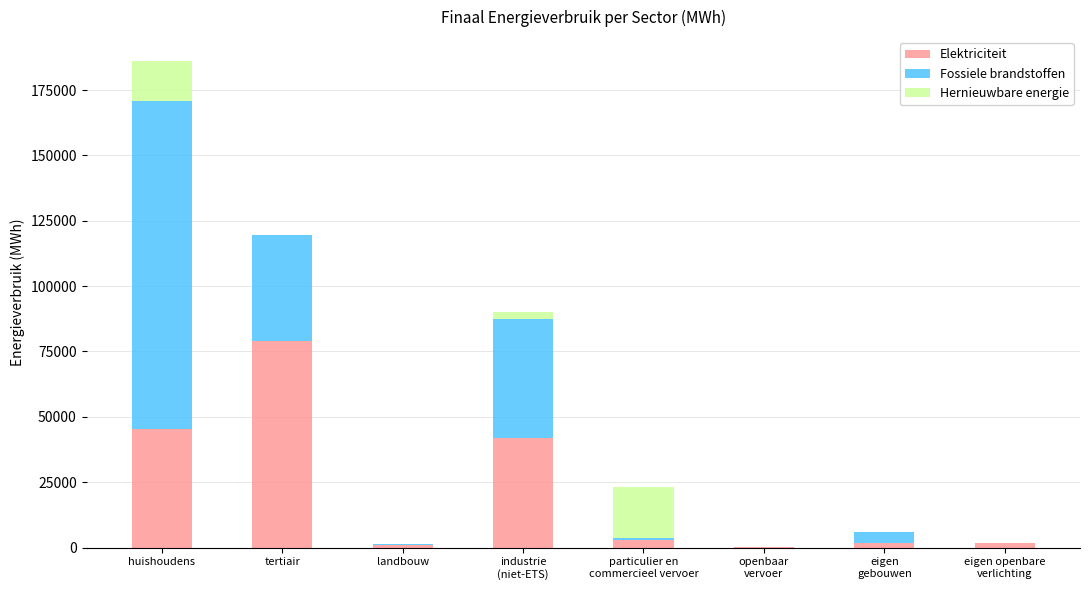

At which category is the sum across all series the highest?

huishoudens